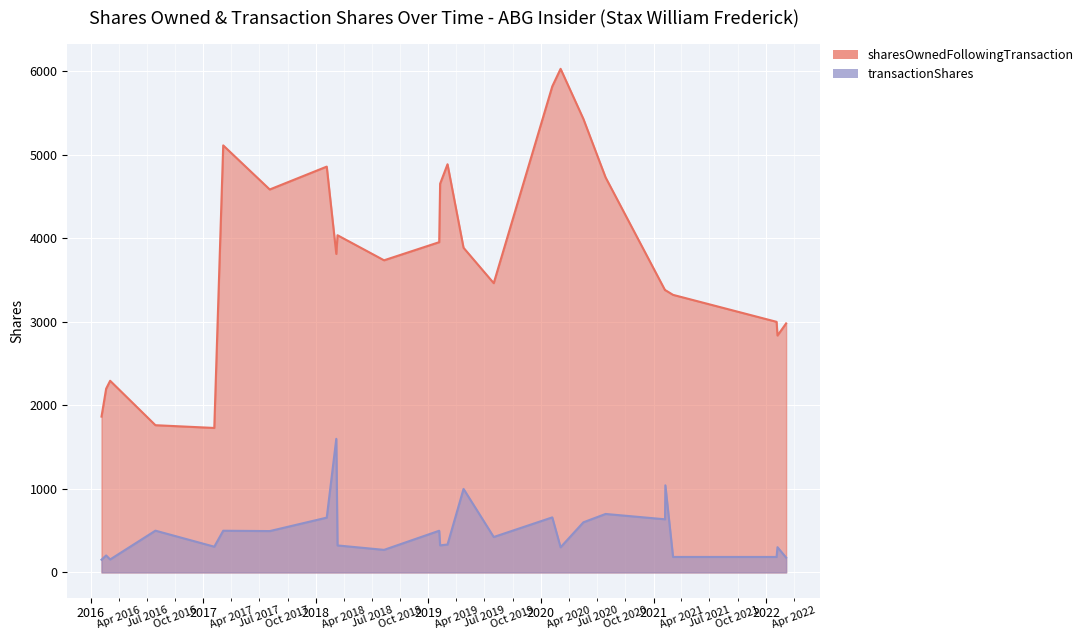

How many lines are shown in the chart?

2